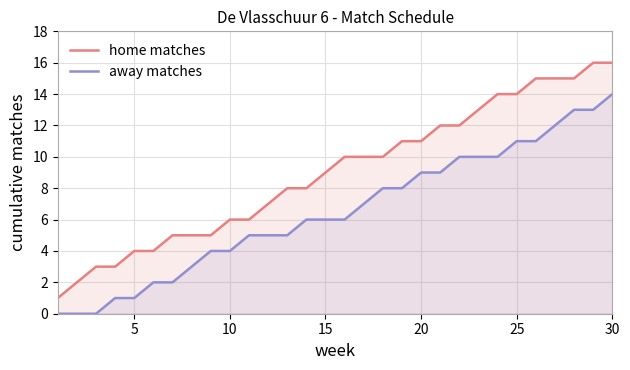

What is the maximum value shown in the chart?

16